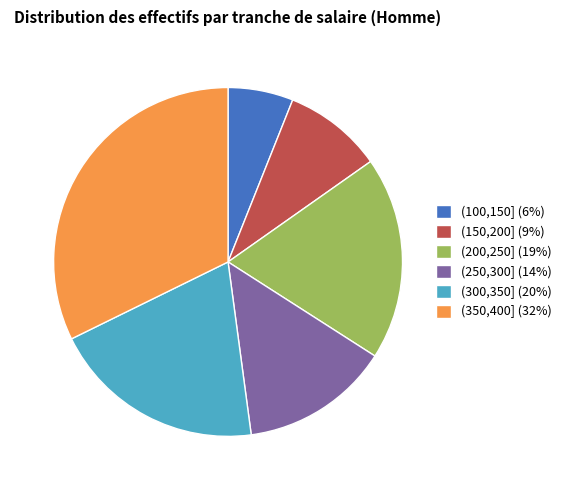

What is the smallest slice in the pie chart?

(100,150]